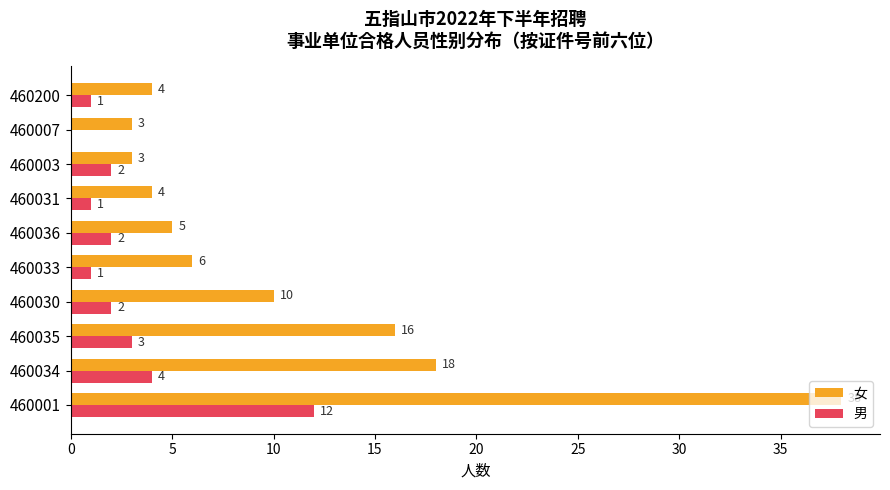

How many data points does each series have?

10